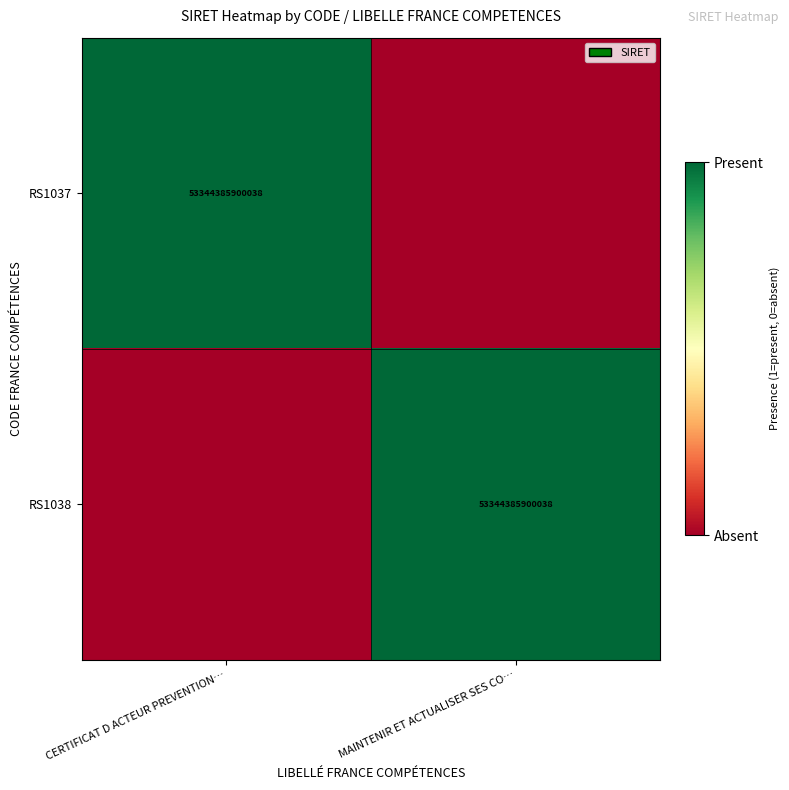

Between CERTIFICAT D ACTEUR PREVENTION… and MAINTENIR ET ACTUALISER SES CO…, which is larger?

CERTIFICAT D ACTEUR PREVENTION…